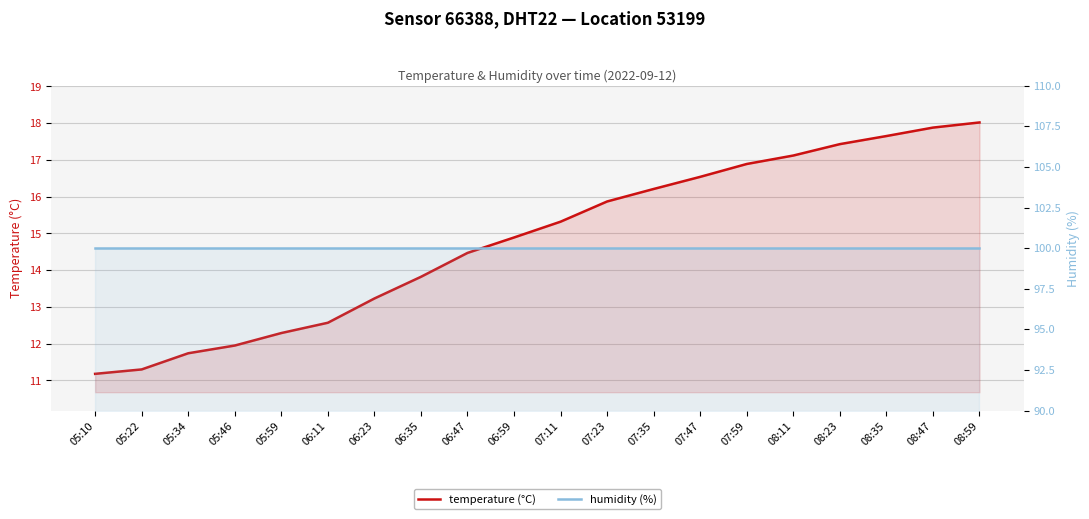

Which series has the largest total across all categories?

humidity (%)